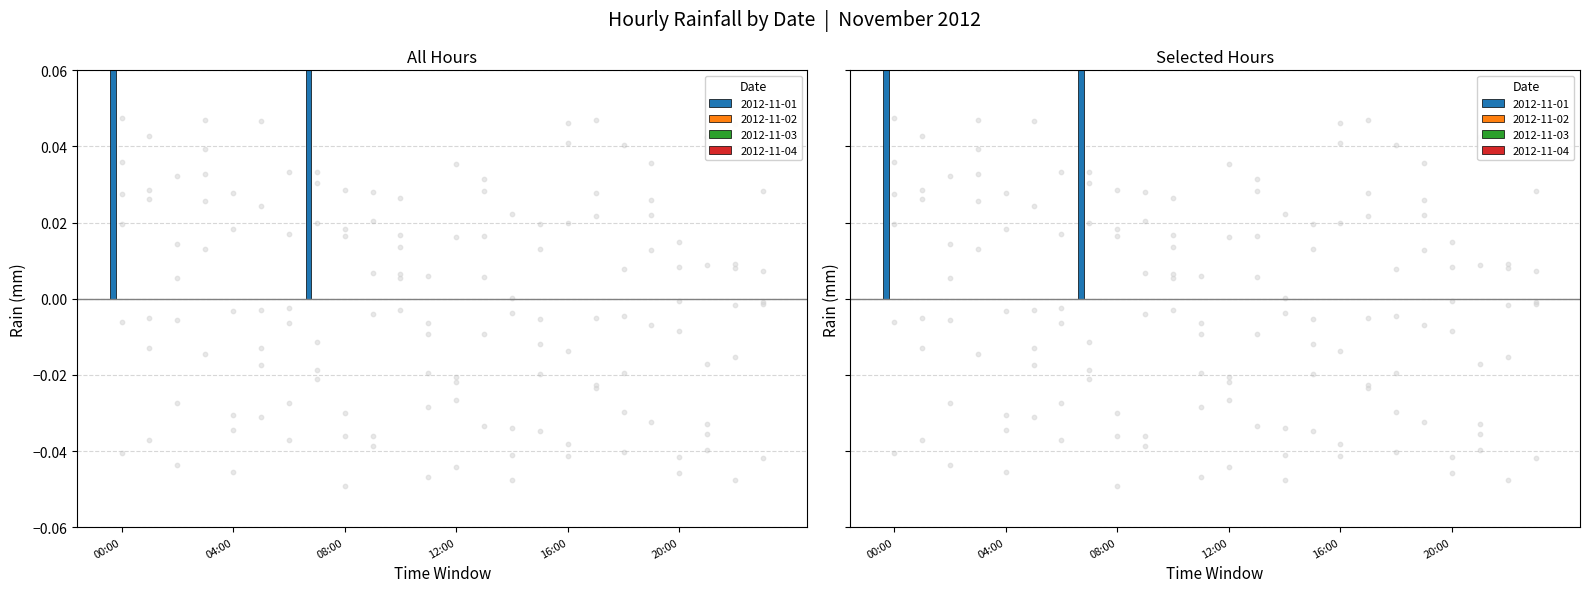

Which series has the largest total across all categories?

2012-11-01